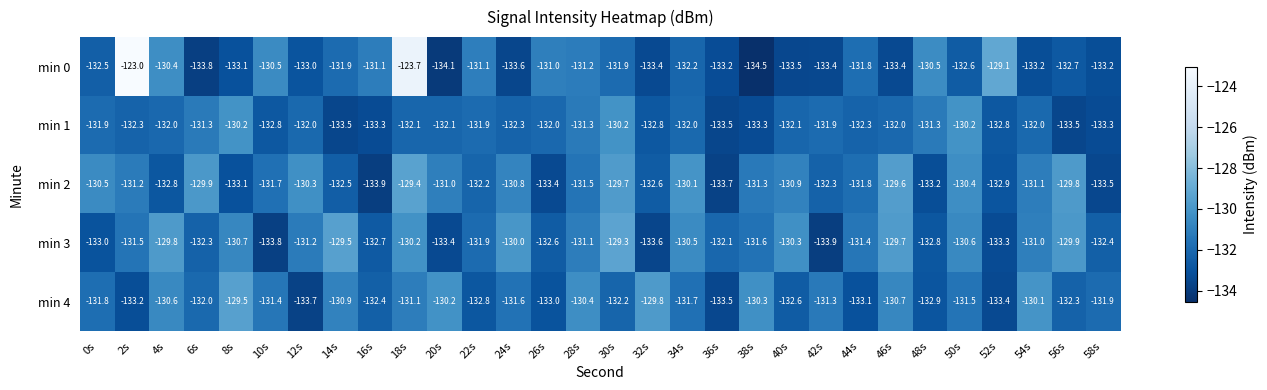

At 24s, list the series in order from largest to smallest.

min 3, min 2, min 4, min 1, min 0